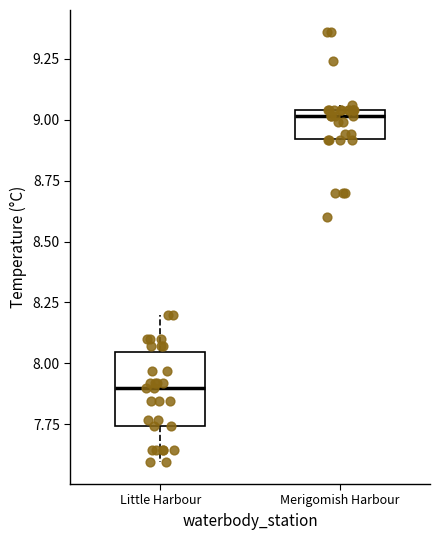

Reading left to right, read every box against the y-axis: the position of its median line, the range the box covers, and the ends of its whiskers. The values are not printed on the chart, so give them approximately, as read against the axis.

Little Harbour: median 7.90, box 7.75 to 8.05, whiskers 7.60 to 8.20
Merigomish Harbour: median 9.00, box 8.90 to 9.05, whiskers 8.90 to 9.05 (just above the box's upper edge)